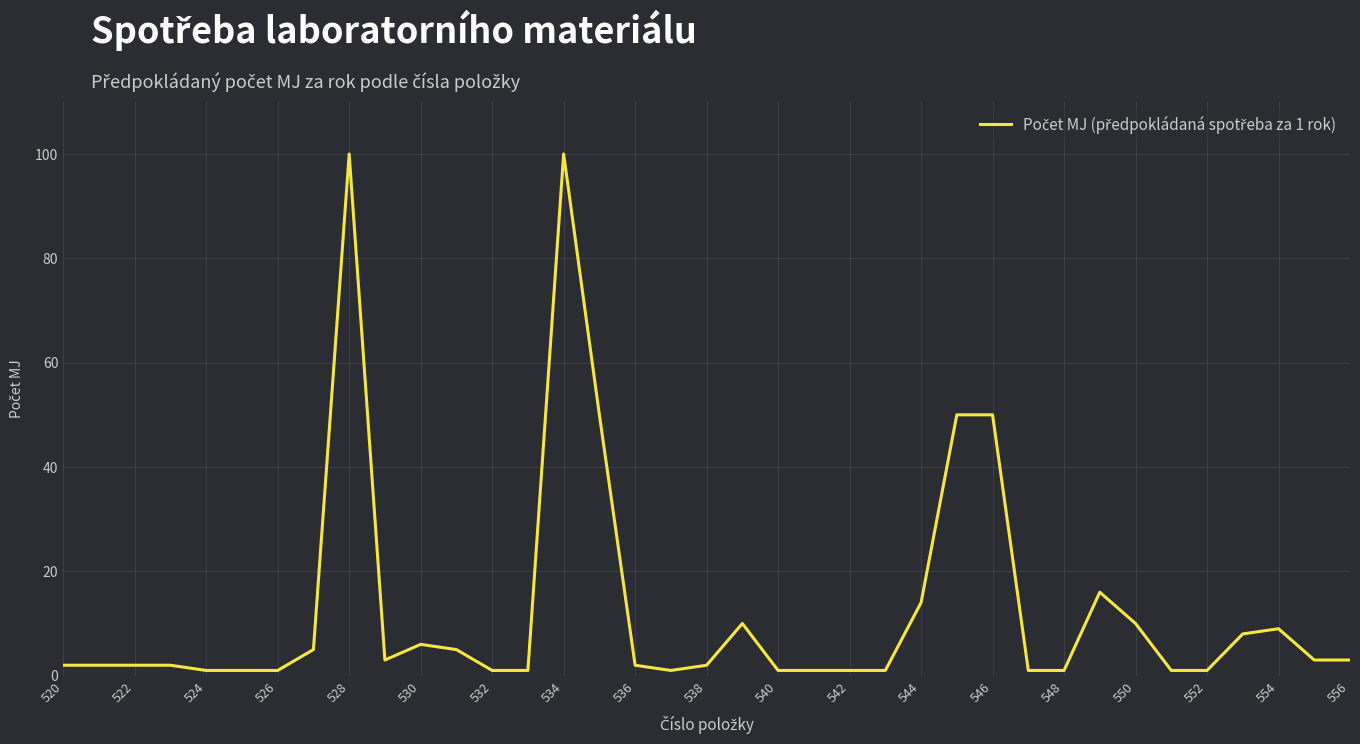

What is the greatest value displayed?

100